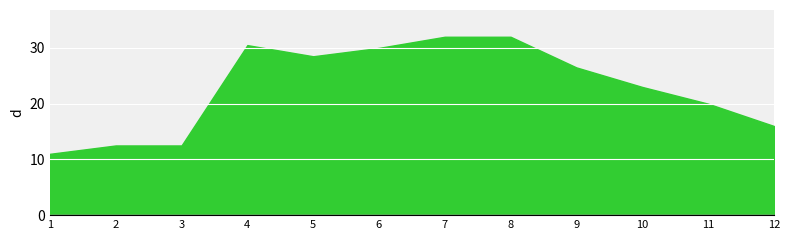

Where is Tx nearest to the value 21?

11